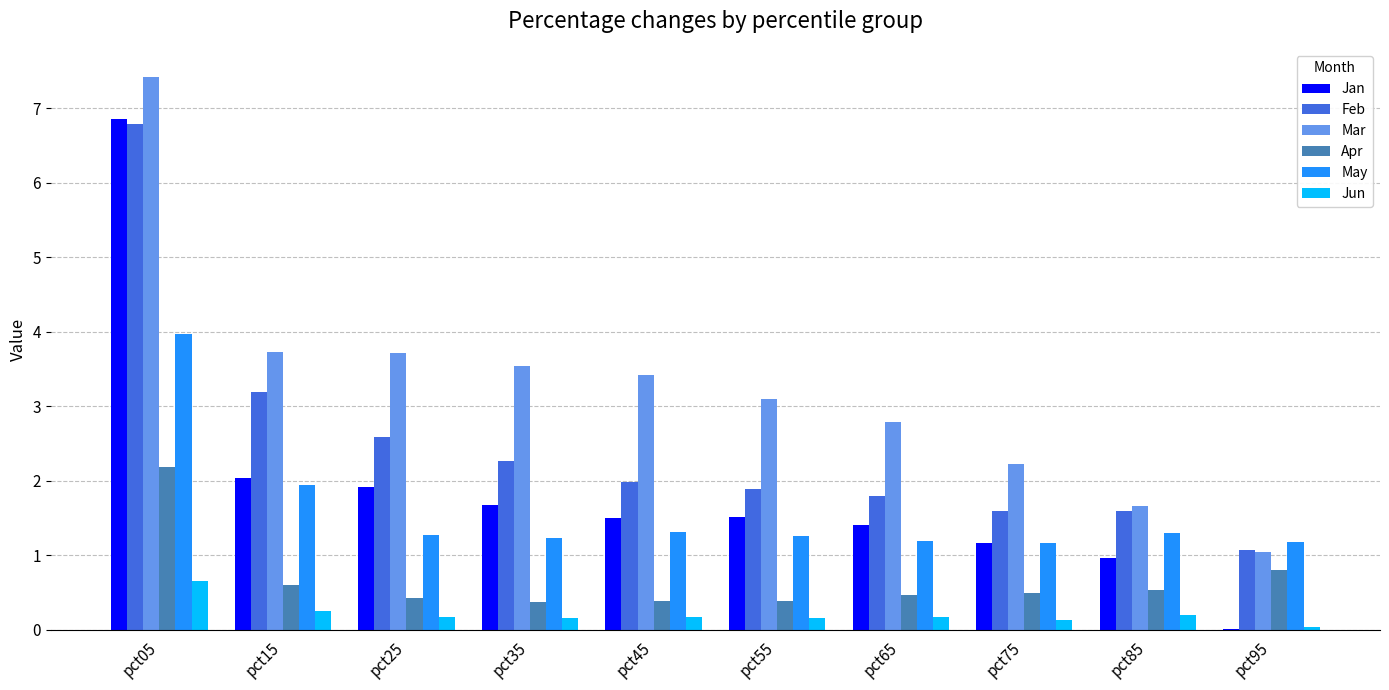

At which category is the sum across all series the highest?

pct05